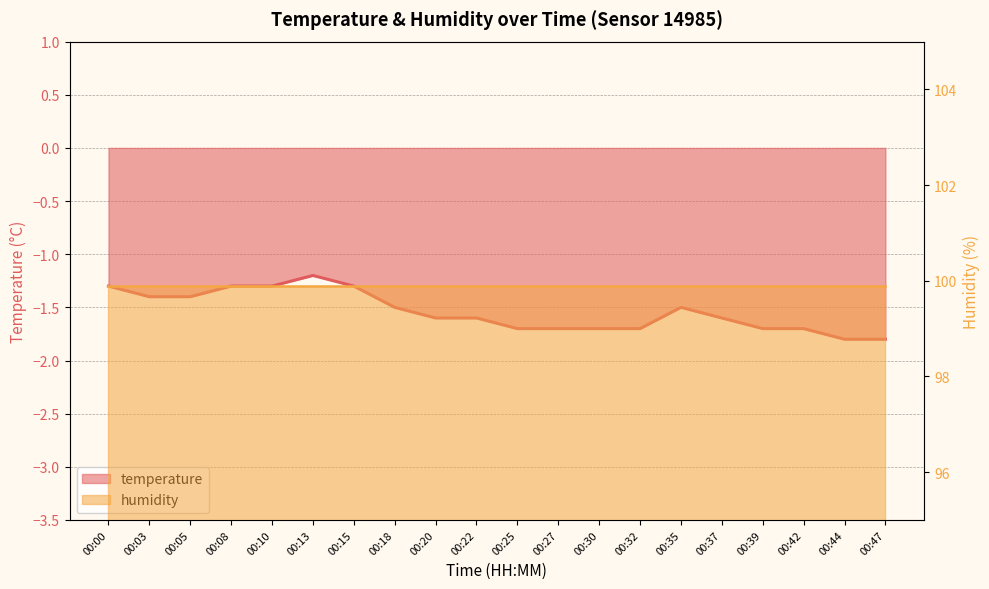

What is the value of the 19th point from the left?

-1.8